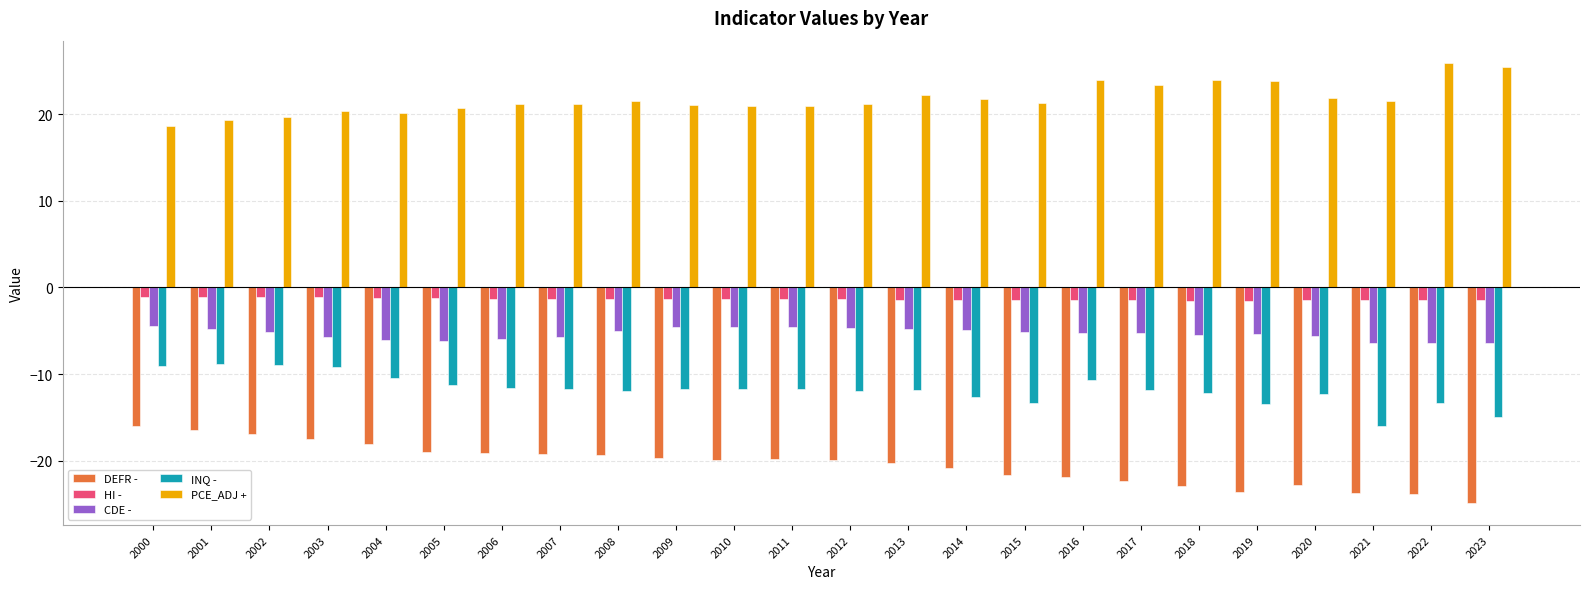

What is the difference between the second highest and minimum values in the INQ - series?

7.0